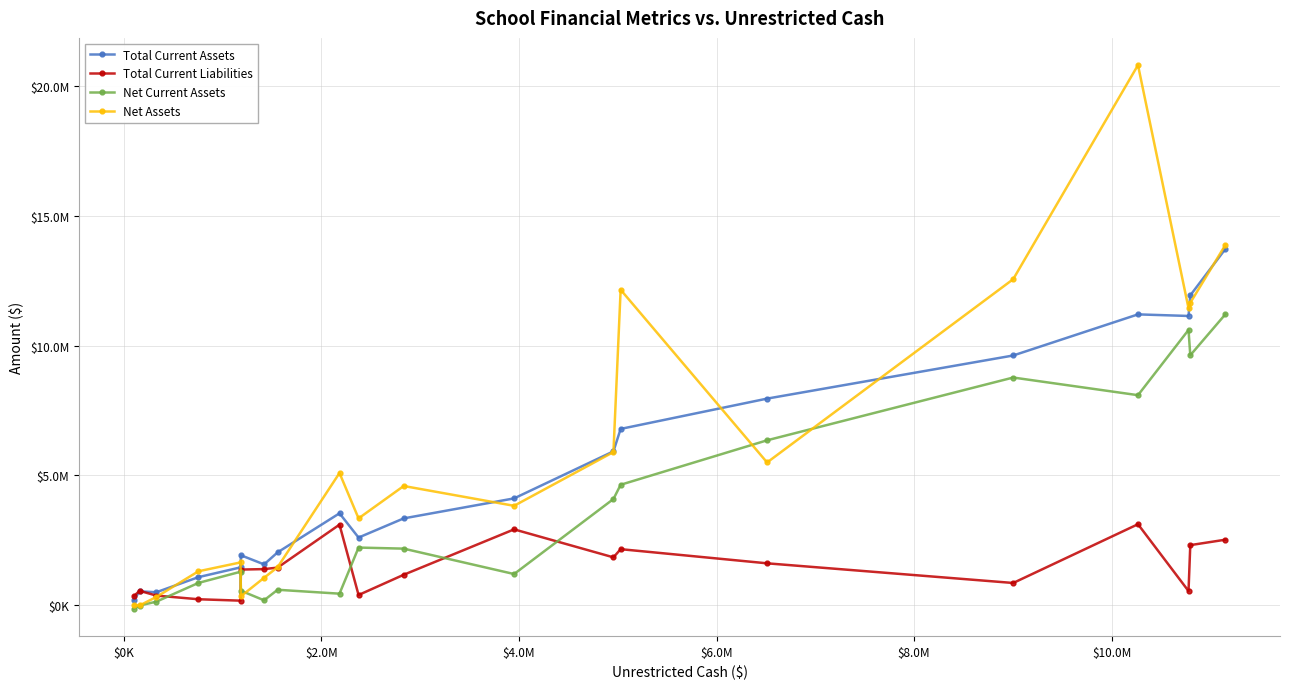

What is the value of the Total Current Liabilities point at the 4th from the left?

222267